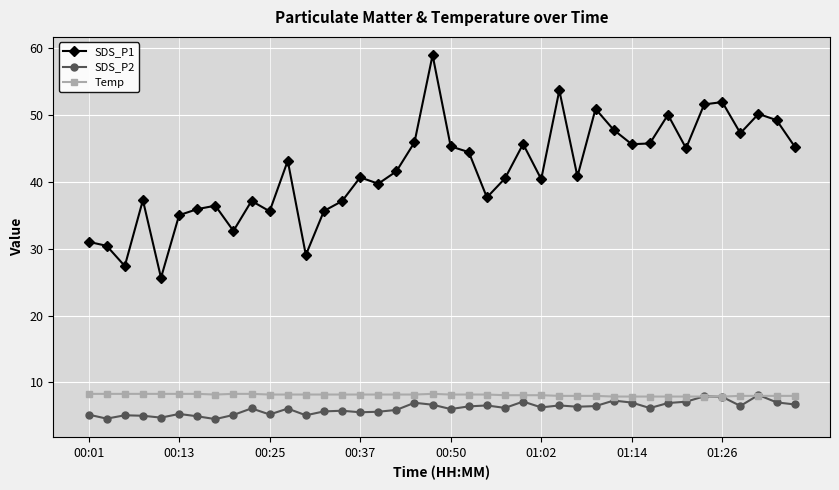

What is the greatest value displayed?

58.9